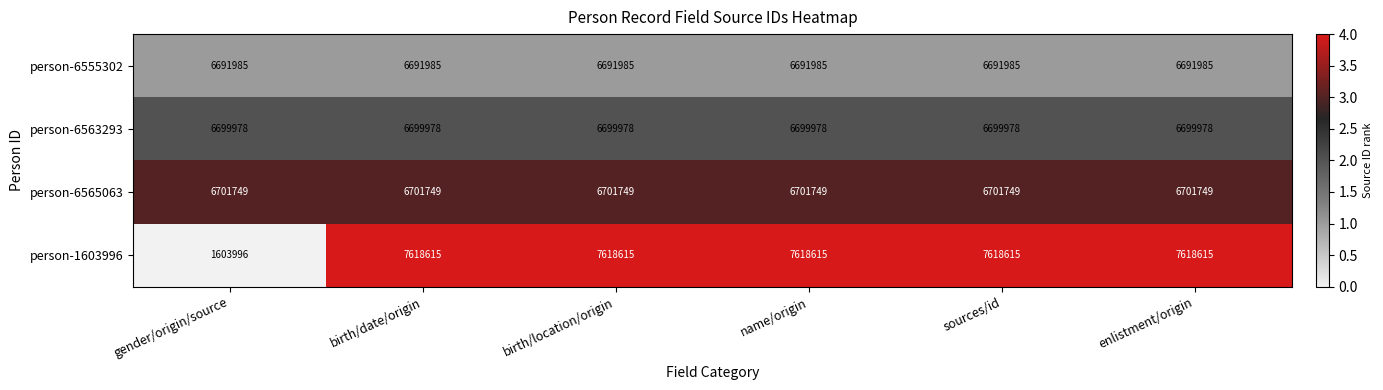

Reading right to left, transcribe all the data shown in this chart.

person-6555302: 6691985	6691985	6691985	6691985	6691985	6691985
person-6563293: 6699978	6699978	6699978	6699978	6699978	6699978
person-6565063: 6701749	6701749	6701749	6701749	6701749	6701749
person-1603996: 7618615	7618615	7618615	7618615	7618615	1603996